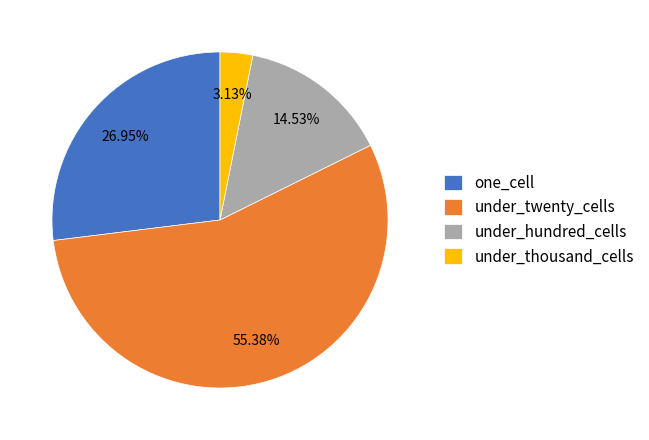

Which has a higher value, one_cell or under_hundred_cells?

one_cell